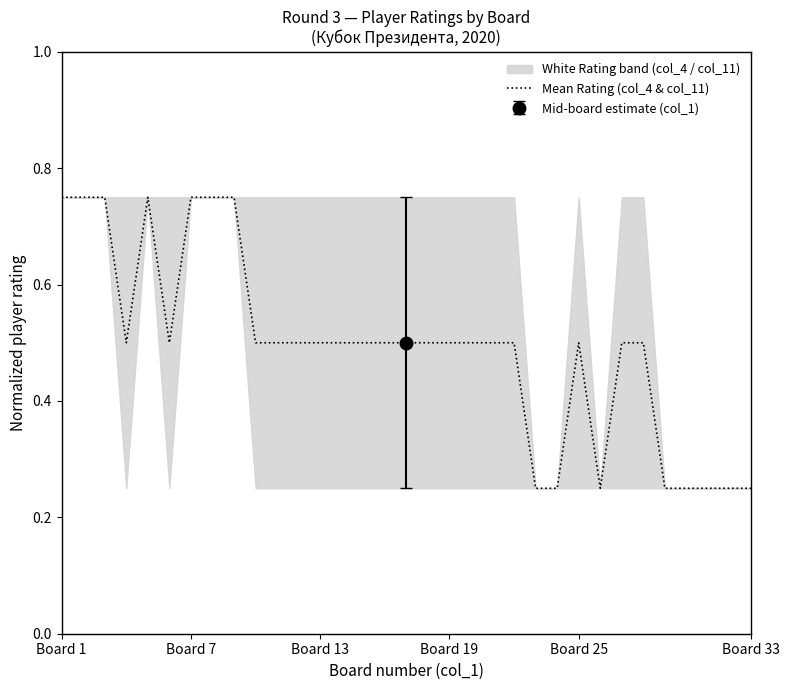

The value of Mean Rating (col_4 & col_11) at Board 1 is 0.2. True or false?

False